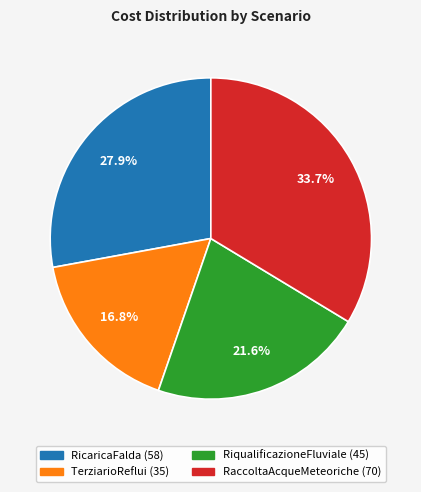

Does any single category account for the majority?

No